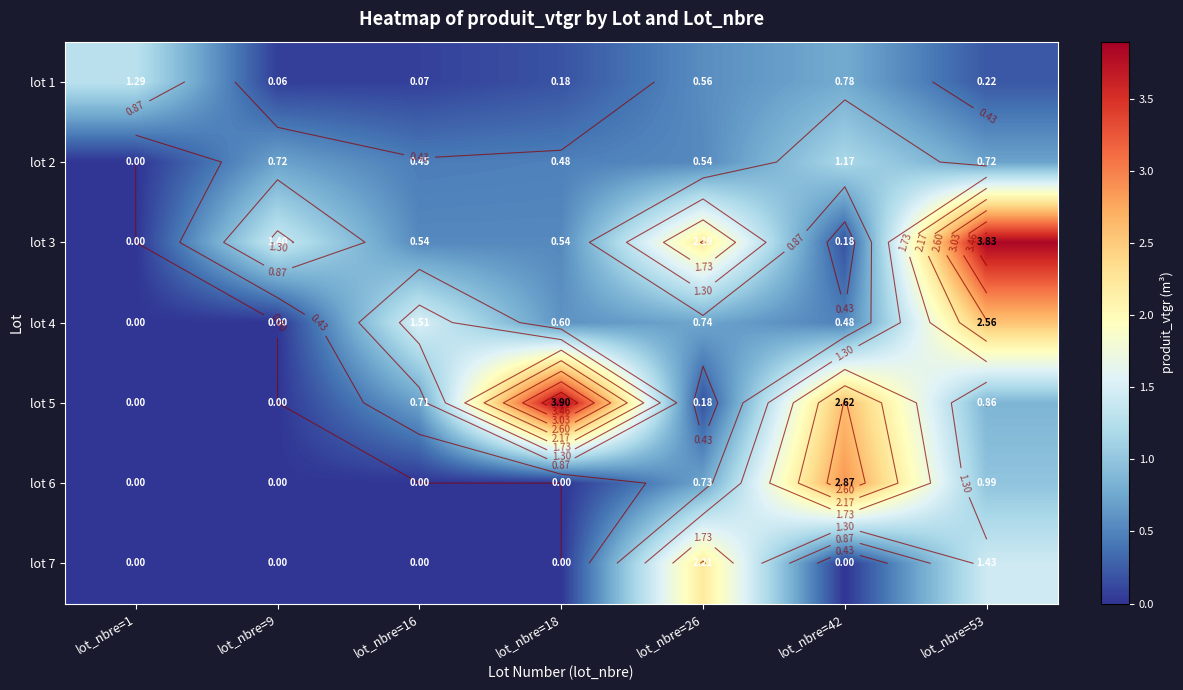

Count the number of categories in the chart.

7